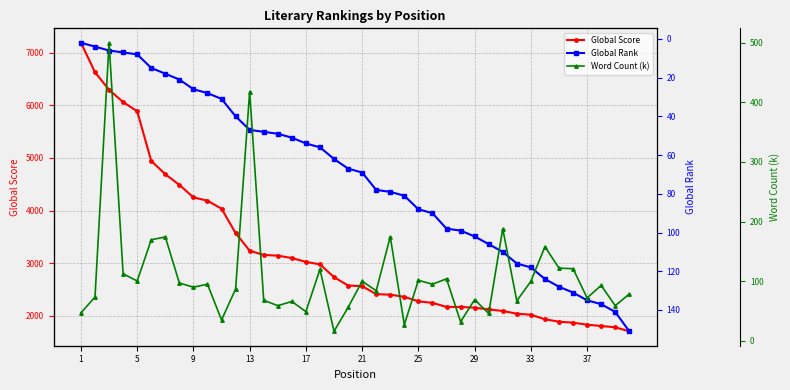

At which category is the sum across all series the highest?

1